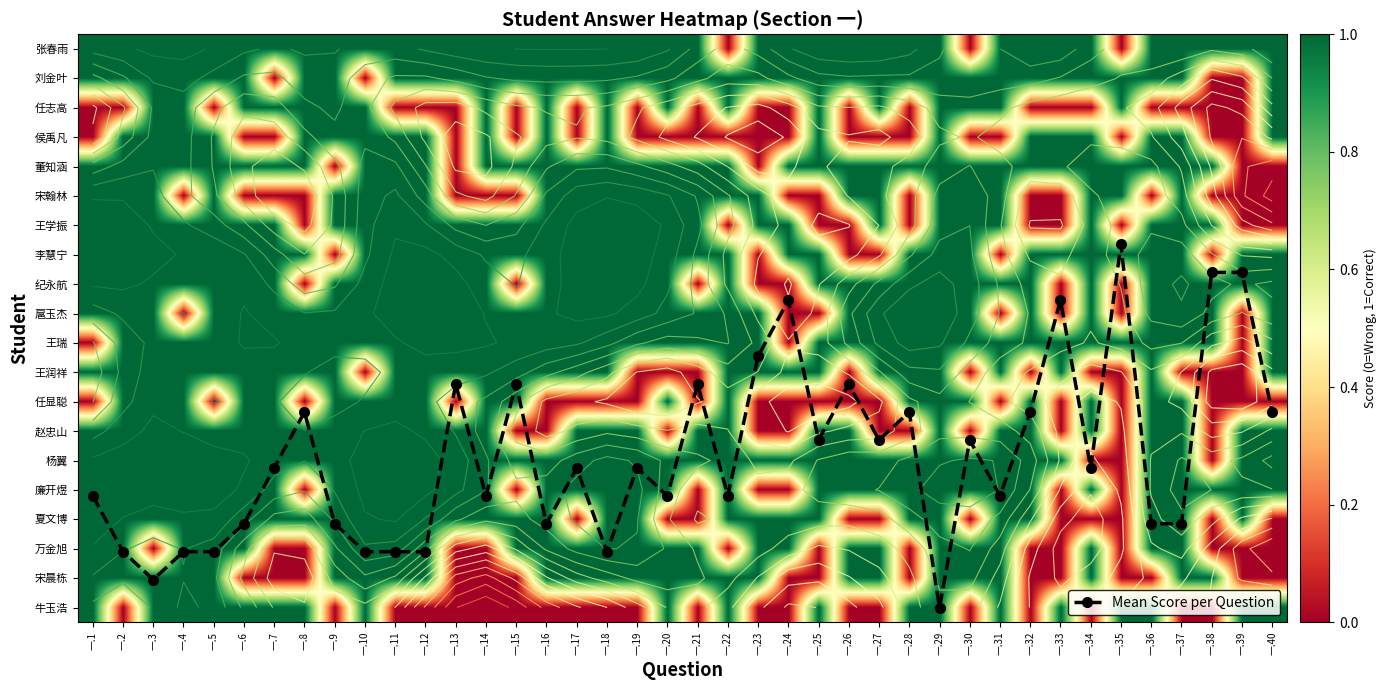

Rank the series by their maximum value, from highest to lowest.

Mean Score per Question, 张春雨, 刘金叶, 任志高, 侯禹凡, 董知涵, 宋翰林, 王学振, 李慧宁, 纪永航, 扈玉杰, 王瑞, 王润祥, 任显聪, 赵忠山, 杨翼, 廉开煜, 夏文博, 万金旭, 宋晨栋, 牛玉浩